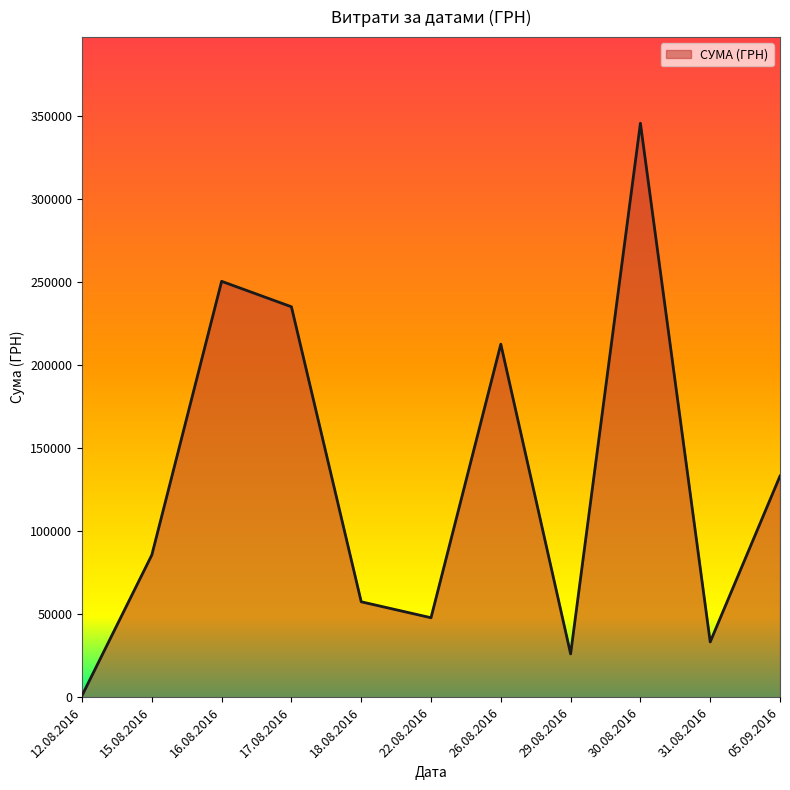

List the labels in order of value, smallest first.

12.08.2016, 29.08.2016, 31.08.2016, 22.08.2016, 18.08.2016, 15.08.2016, 05.09.2016, 26.08.2016, 17.08.2016, 16.08.2016, 30.08.2016